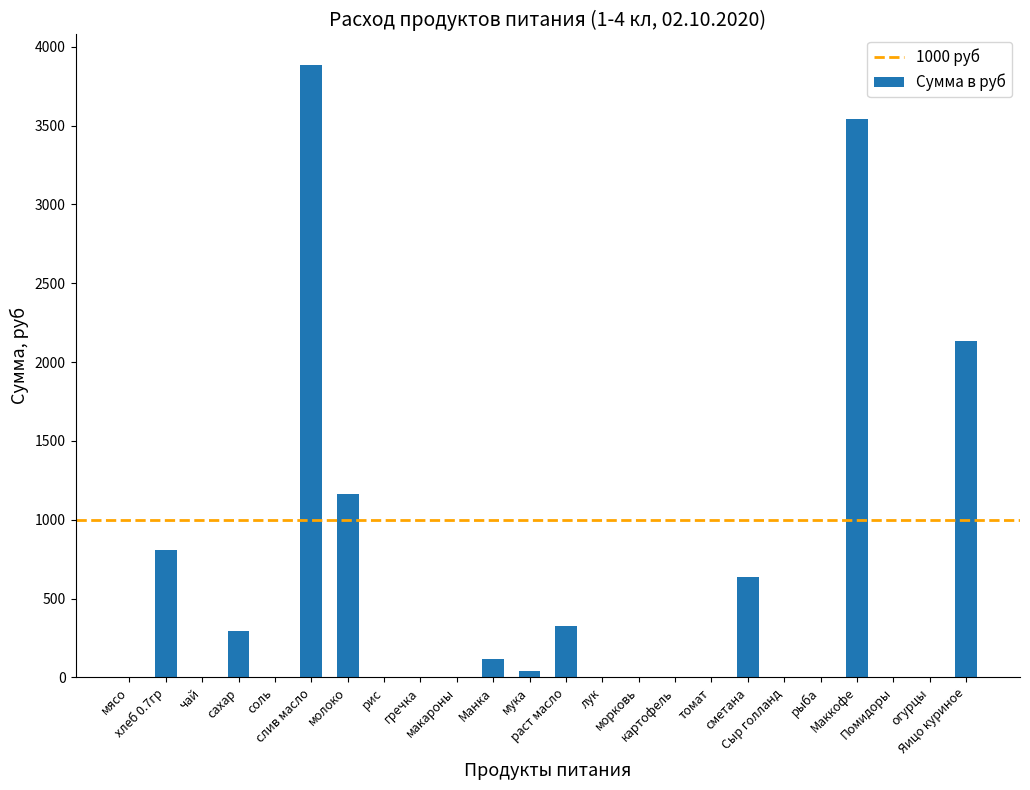

Is it true that the value at Маккофе is 5841.5?

False